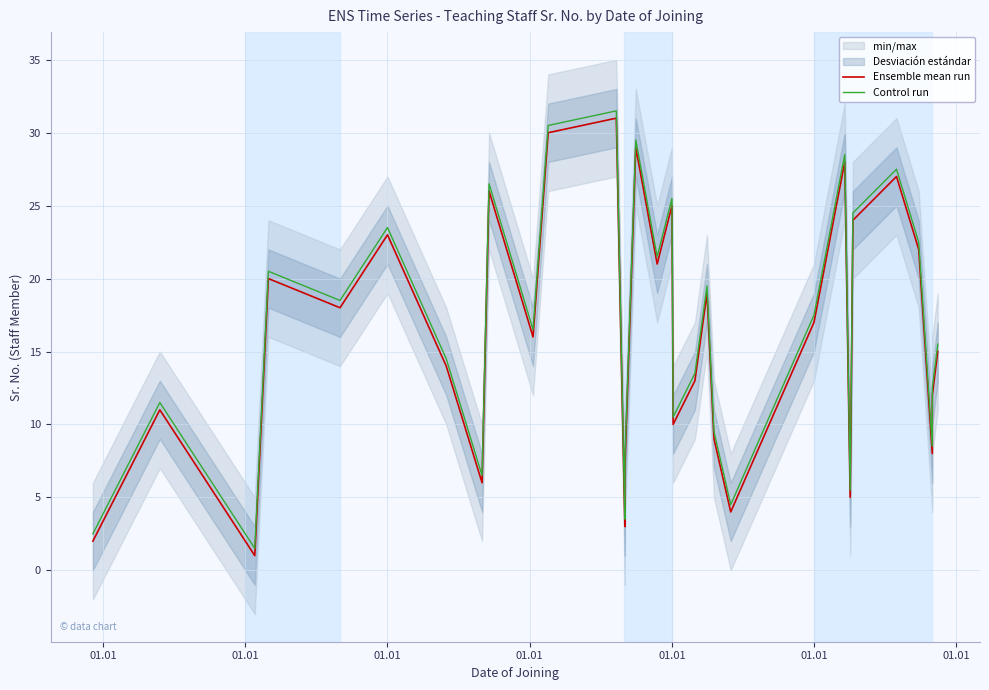

Which series has the largest total across all categories?

Control run